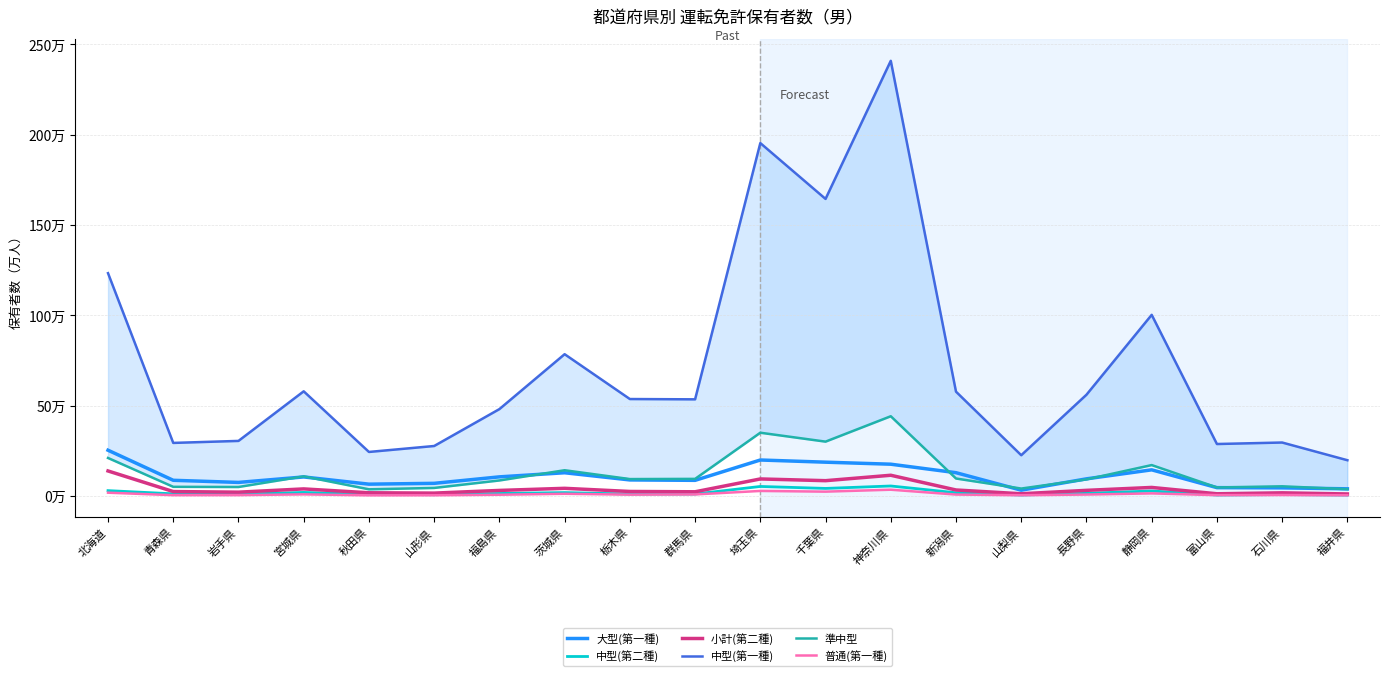

Reading left to right, list all the values displayed in this chart.

大型(第一種): 北海道=25.3	青森県=8.6	岩手県=7.4	宮城県=10.5	秋田県=6.5	山形県=6.9	福島県=10.5	茨城県=12.8	栃木県=8.8	群馬県=8.6	埼玉県=19.9	千葉県=18.7	神奈川県=17.5	新潟県=12.8	山梨県=3.1	長野県=9.4	静岡県=14.4	富山県=4.6	石川県=4.4	福井県=3.9
中型(第二種): 北海道=2.9	青森県=1.1	岩手県=0.9	宮城県=1.9	秋田県=0.9	山形県=0.6	福島県=1.3	茨城県=1.8	栃木県=1.0	群馬県=1.0	埼玉県=5.2	千葉県=4.1	神奈川県=5.5	新潟県=1.7	山梨県=0.5	長野県=1.4	静岡県=2.7	富山県=0.5	石川県=0.7	福井県=0.4
小計(第二種): 北海道=13.8	青森県=2.4	岩手県=2.0	宮城県=3.9	秋田県=1.7	山形県=1.5	福島県=3.0	茨城県=4.2	栃木県=2.4	群馬県=2.3	埼玉県=9.4	千葉県=8.4	神奈川県=11.4	新潟県=3.3	山梨県=1.2	長野県=3.1	静岡県=4.7	富山県=1.2	石川県=1.7	福井県=1.1
中型(第一種): 北海道=123.3	青森県=29.3	岩手県=30.4	宮城県=57.9	秋田県=24.3	山形県=27.6	福島県=48.0	茨城県=78.5	栃木県=53.6	群馬県=53.5	埼玉県=195.4	千葉県=164.5	神奈川県=240.9	新潟県=57.7	山梨県=22.5	長野県=56.0	静岡県=100.3	富山県=28.7	石川県=29.5	福井県=19.7
準中型: 北海道=21.0	青森県=5.0	岩手県=4.9	宮城県=10.8	秋田県=3.6	山形県=4.4	福島県=8.5	茨城県=14.2	栃木県=9.3	群馬県=9.4	埼玉県=35.0	千葉県=30.0	神奈川県=44.1	新潟県=9.6	山梨県=4.1	長野県=9.1	静岡県=17.1	富山県=4.7	石川県=5.3	福井県=3.7
普通(第一種): 北海道=1.8	青森県=0.4	岩手県=0.4	宮城県=0.8	秋田県=0.3	山形県=0.3	福島県=0.6	茨城県=1.1	栃木県=0.7	群馬県=0.8	埼玉県=2.7	千葉県=2.3	神奈川県=3.4	新潟県=0.7	山梨県=0.3	長野県=0.7	静岡県=1.4	富山県=0.4	石川県=0.5	福井県=0.3